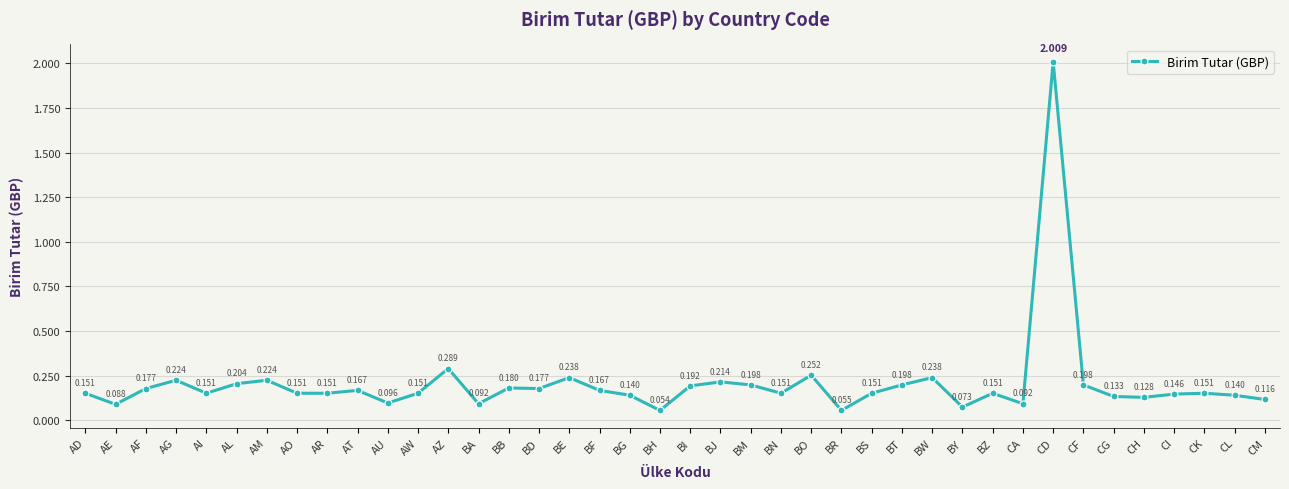

How many lines are shown in the chart?

1